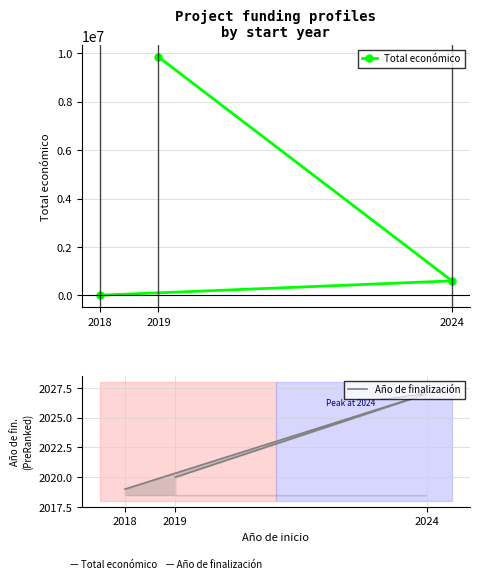

At which category is the sum across all series the highest?

2019